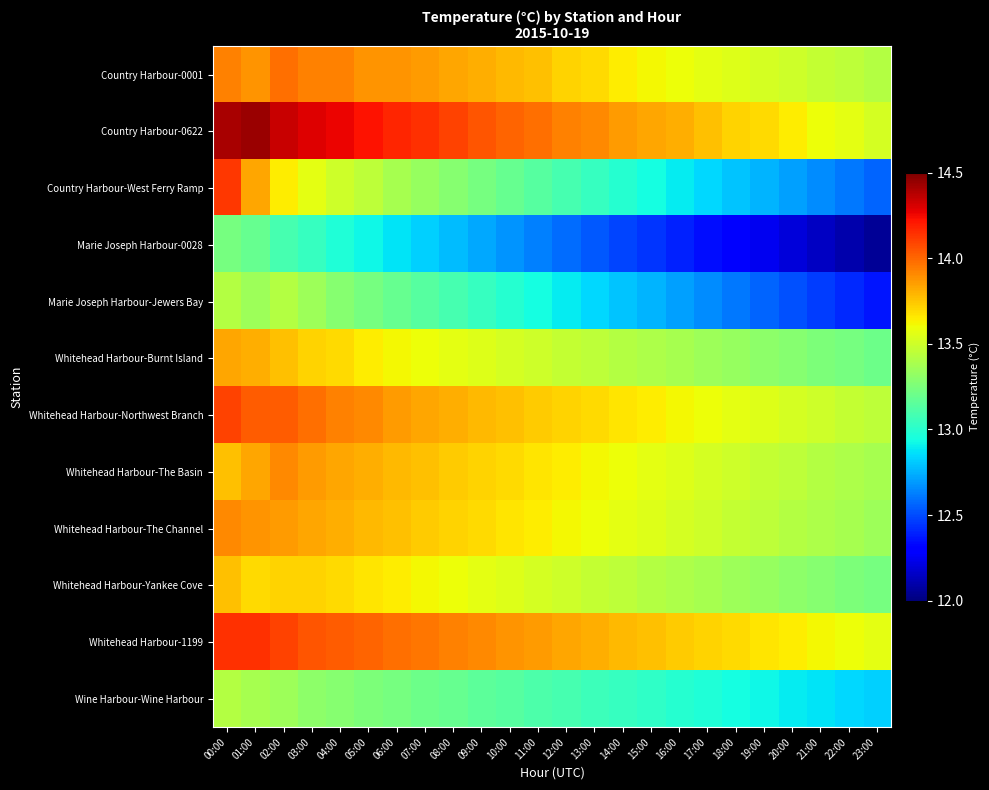

Which series has the largest range (max minus min)?

Country Harbour-West Ferry Ramp